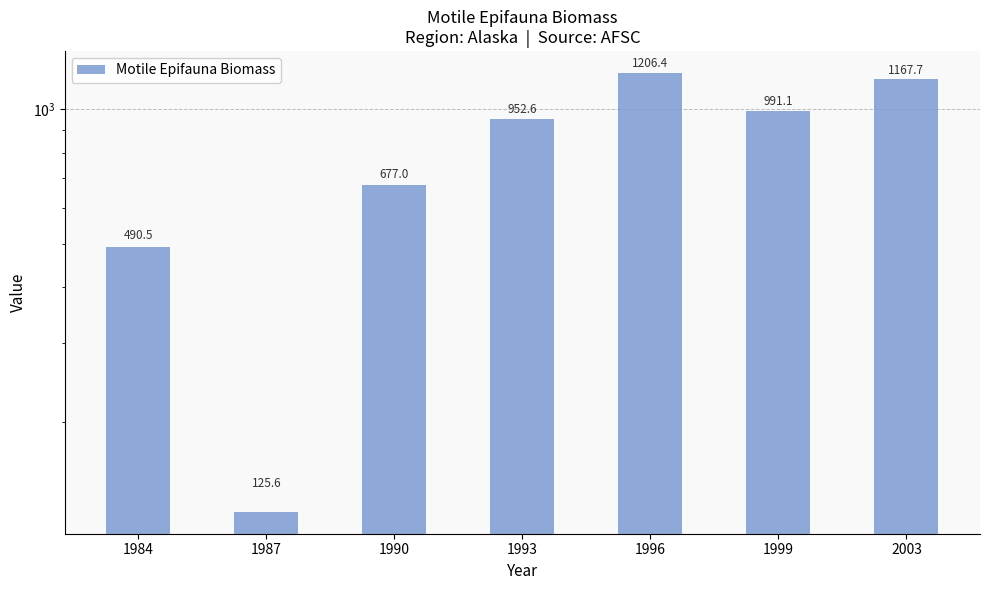

Which has a higher value, 1993 or 1990?

1993